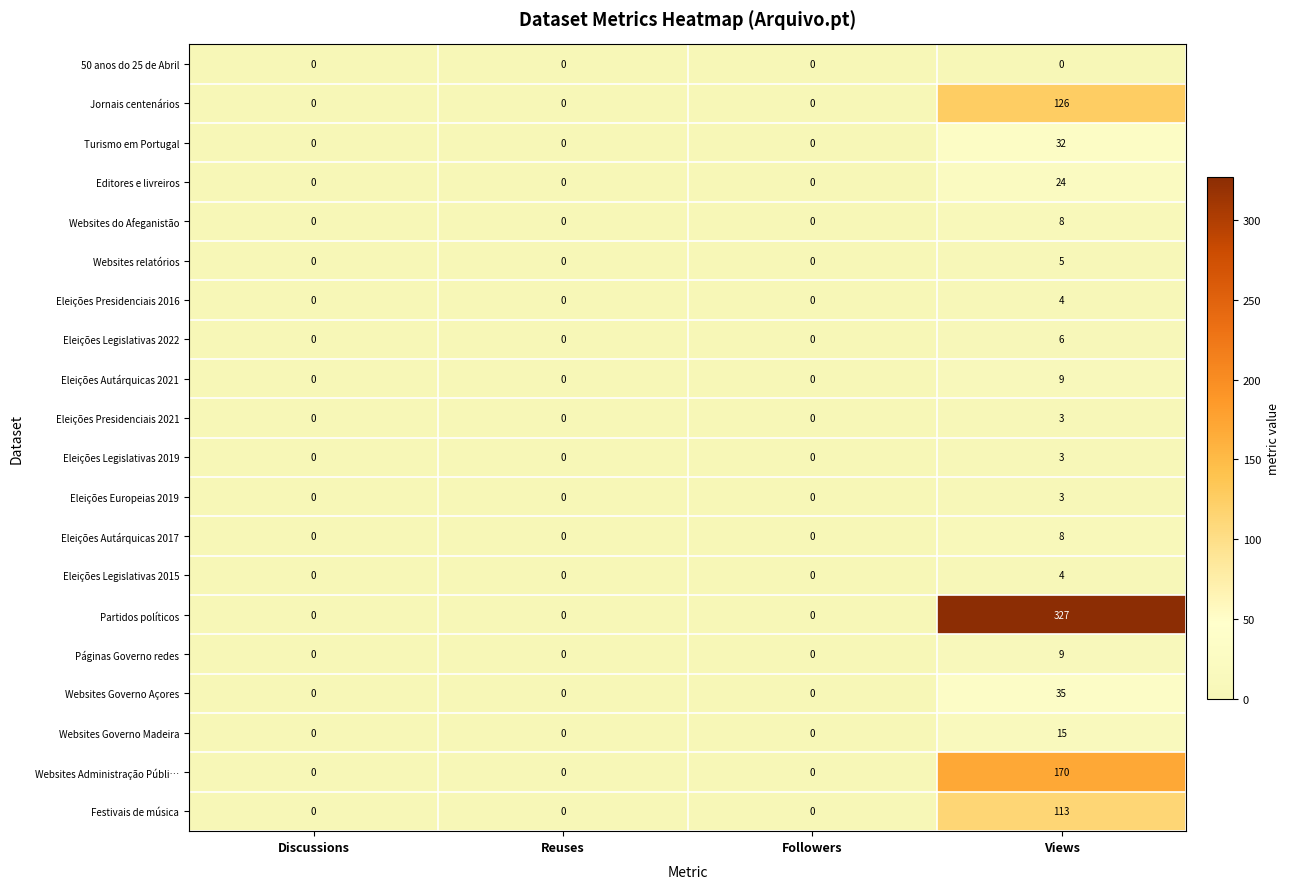

Which series has the widest spread of values?

Partidos políticos